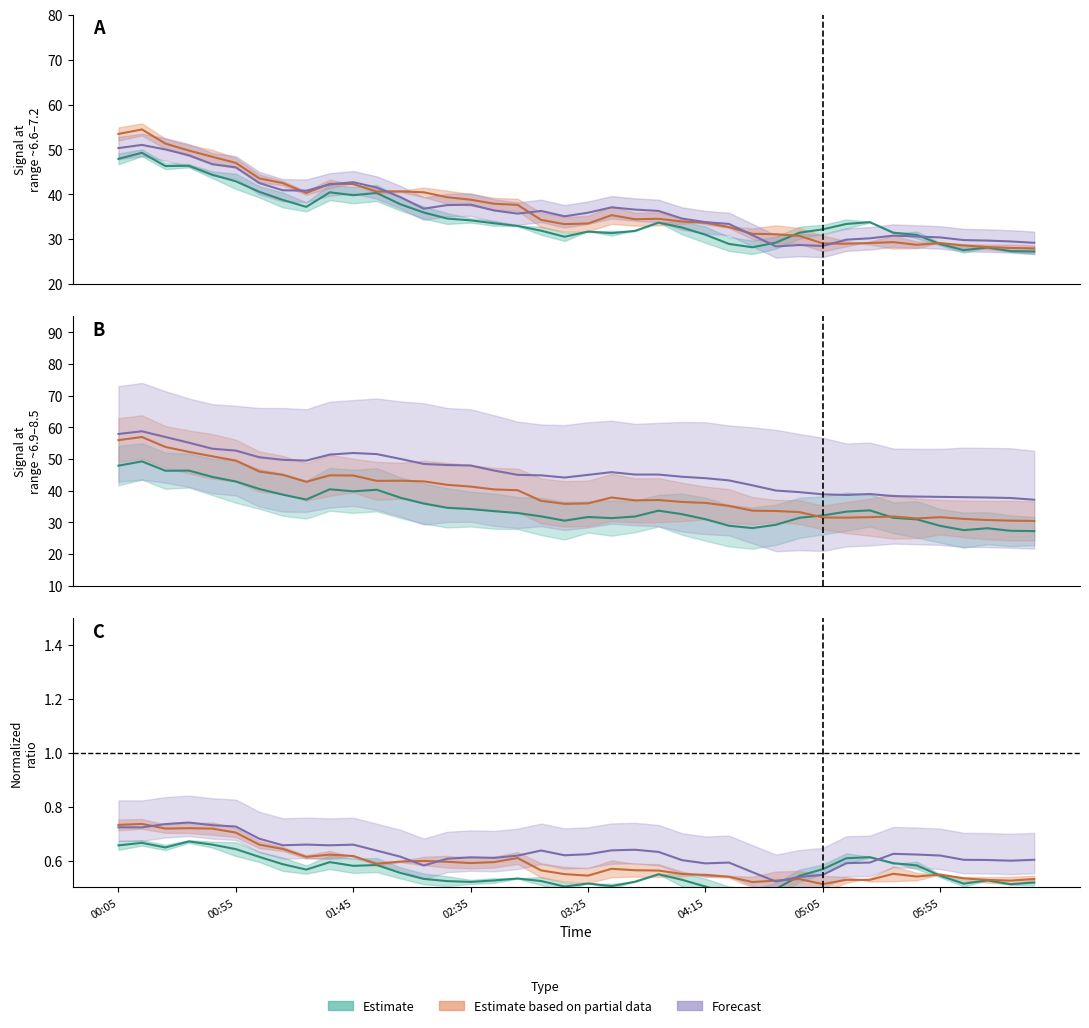

Reading left to right, what are all the values shown in this chart?

6.579: 47.9	49.2	46.3	46.4	44.4	42.9	40.5	38.8	37.2	40.5	39.8	40.3	37.8	36.0	34.6	34.2	33.5	33.0	31.9	30.6	31.7	31.4	31.9	33.7	32.6	31.0	28.9	28.2	29.2	31.4	32.2	33.4	33.8	31.5	30.9	28.9	27.6	28.1	27.4	27.2
6.727: 47.9	49.2	46.3	46.4	44.4	42.9	40.5	38.8	37.2	40.5	39.8	40.3	37.8	36.0	34.6	34.2	33.5	33.0	31.9	30.6	31.7	31.4	31.8	33.7	32.6	31.0	28.9	28.2	29.2	31.4	32.2	33.4	33.8	31.4	31.0	28.9	27.6	28.2	27.4	27.2
6.875: 53.5	54.5	51.3	49.8	48.3	47.0	43.5	42.5	40.3	42.3	42.3	40.6	40.6	40.5	39.3	38.8	37.9	37.6	34.3	33.4	33.5	35.3	34.5	34.5	34.0	33.6	32.7	31.2	31.1	30.8	29.1	29.0	29.1	29.4	28.8	29.1	28.6	28.2	28.1	28.0
7.022: 56.0	57.0	53.8	52.2	50.8	49.5	46.0	45.0	42.8	44.8	44.8	43.1	43.1	43.0	41.8	41.3	40.4	40.1	36.8	35.9	36.0	37.8	37.0	37.0	36.5	36.1	35.2	33.7	33.6	33.2	31.5	31.5	31.6	31.8	31.2	31.6	31.1	30.8	30.5	30.5
7.170: 50.3	51.0	50.0	48.7	46.7	46.0	42.5	40.9	40.8	42.2	42.7	41.5	39.4	36.8	37.6	37.7	36.4	35.7	36.3	35.1	35.9	37.1	36.6	36.3	34.6	33.8	33.4	30.9	28.4	28.7	28.5	29.9	30.2	30.8	30.6	30.4	29.8	29.7	29.5	29.2